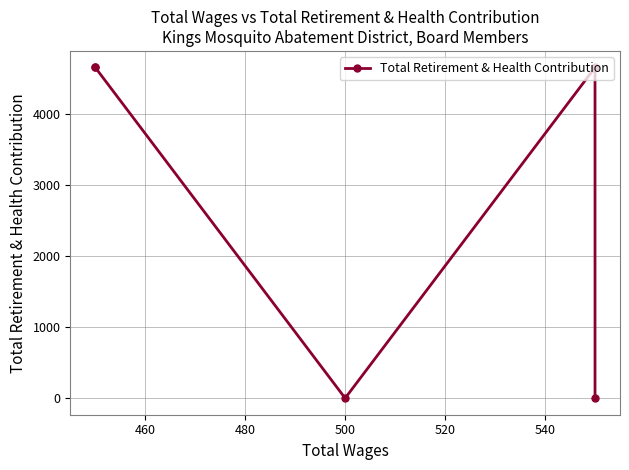

Which has a higher value, 500 or 480?

500